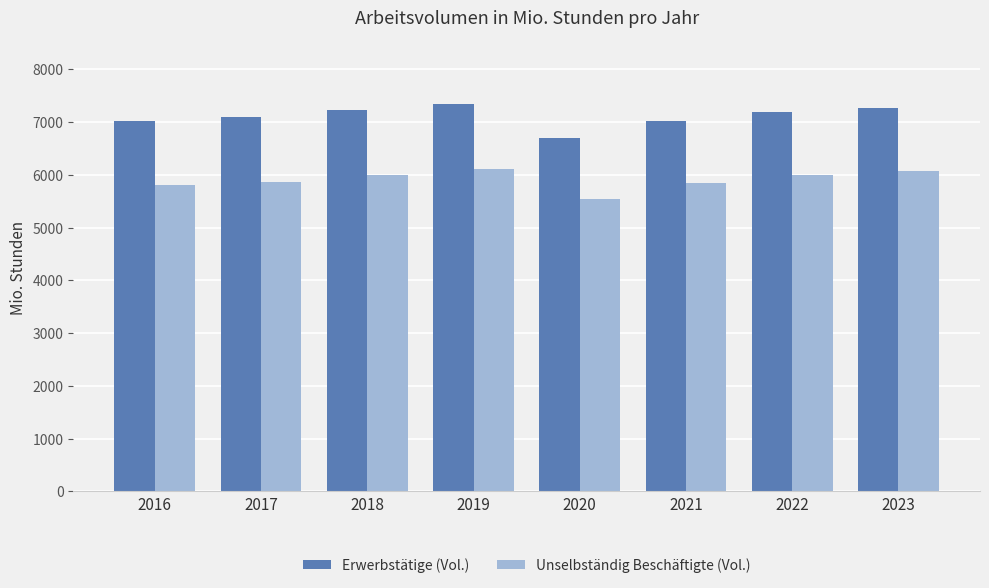

What is the value of the Erwerbstätige (Vol.) bar at the 1st from the left?

7025.2